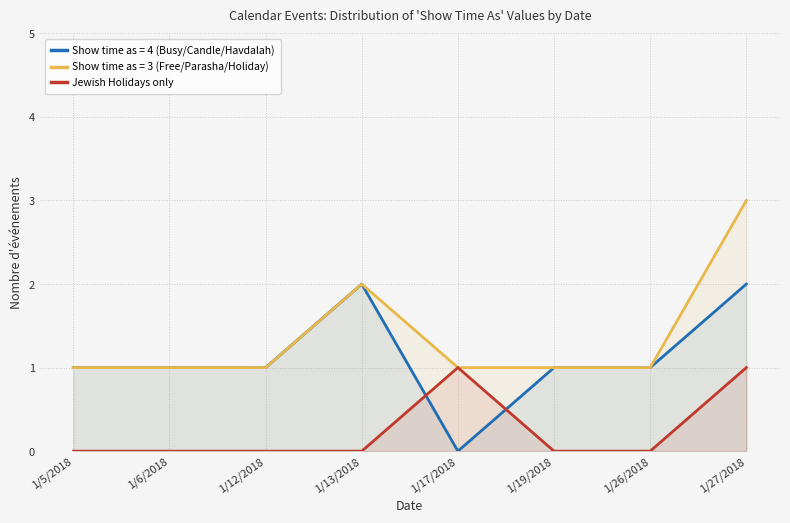

True or false: there are more than 0 points higher than both neighbors.

True